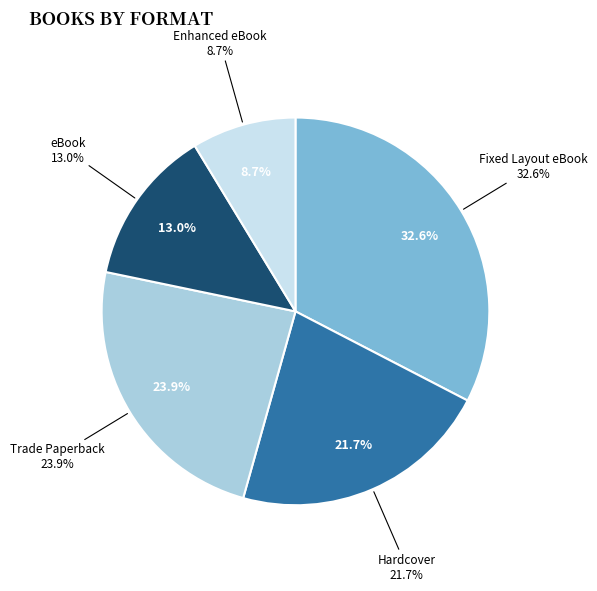

Does eBook account for over 50% of the chart?

No